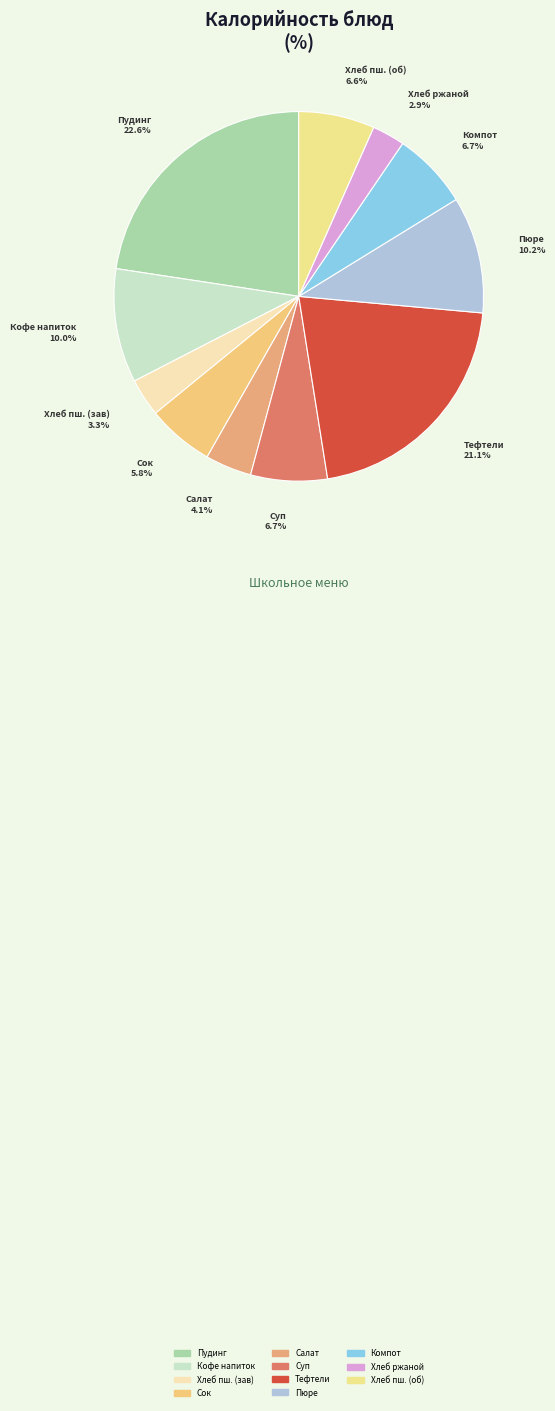

What is the smallest slice in the pie chart?

Хлеб ржаной